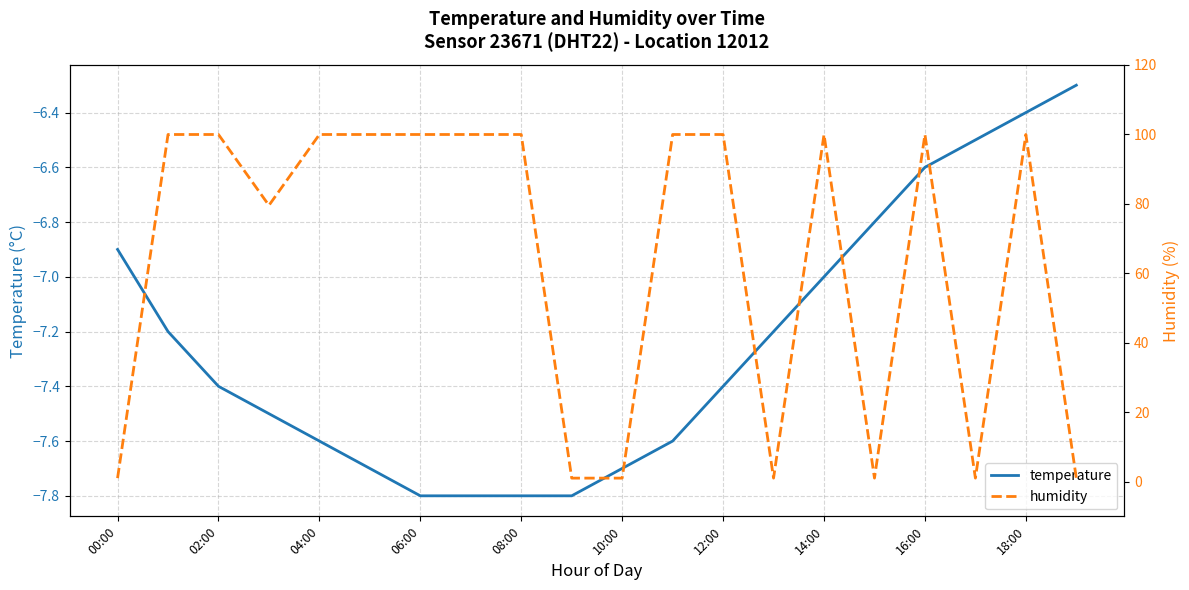

Read the temperature value at 18:00.

-6.4